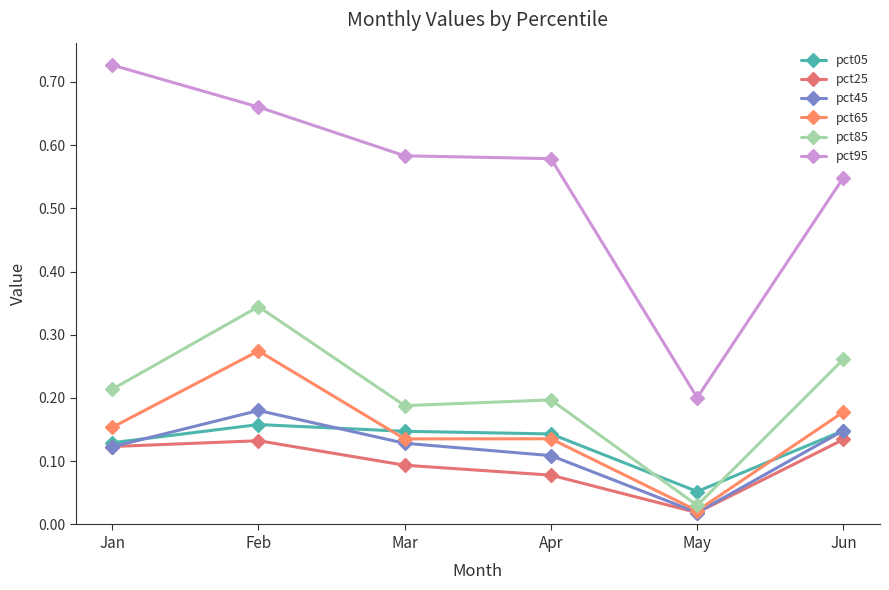

Is this an area chart (filled region under the line)?

No